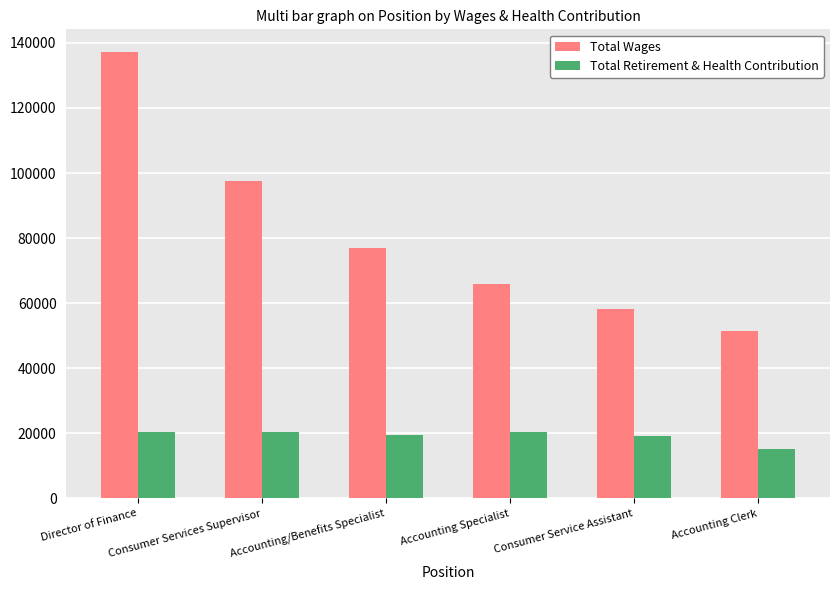

The value of Total Wages at Accounting Clerk is 92093. True or false?

False